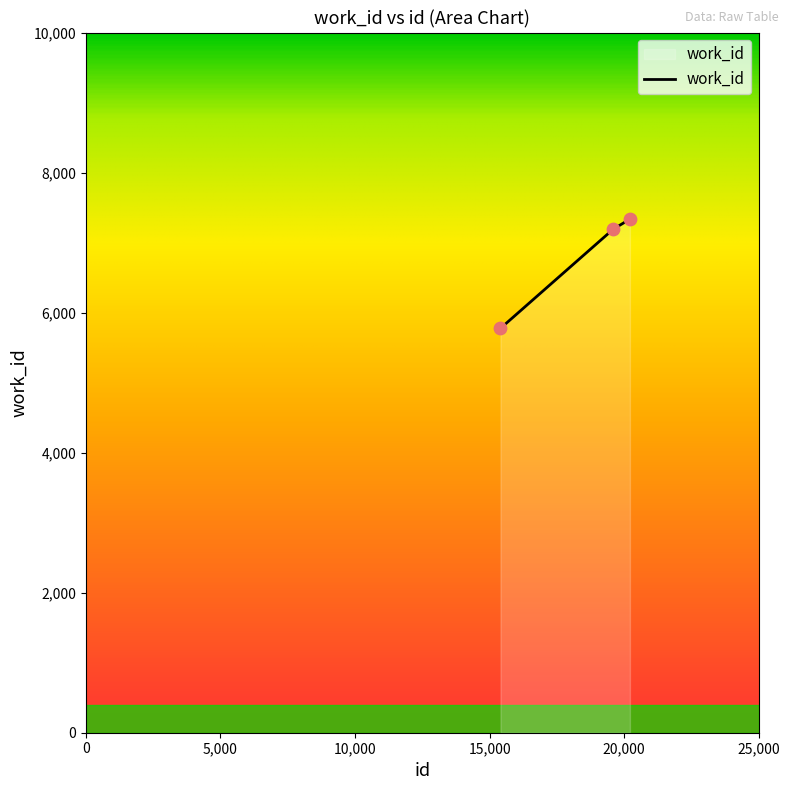

What is the average value?

6767